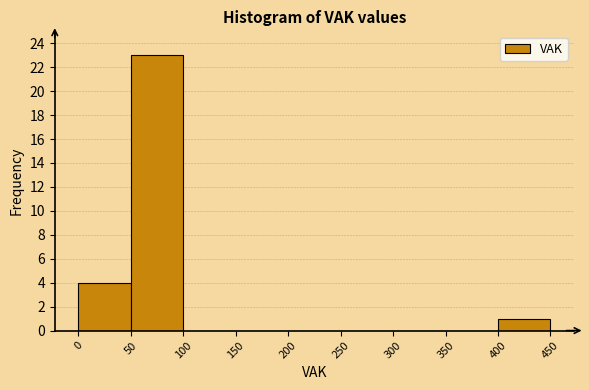

Which range on the x-axis has the tallest bar?

50 to 100